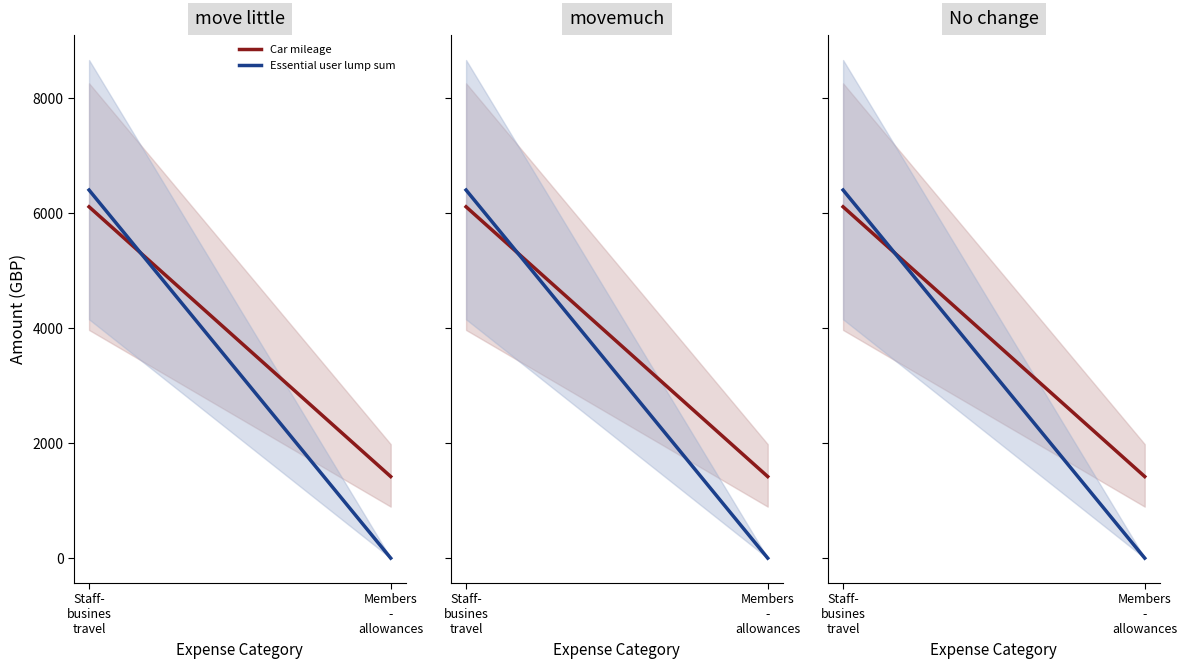

What is the average value of the Car mileage series?

3764.0